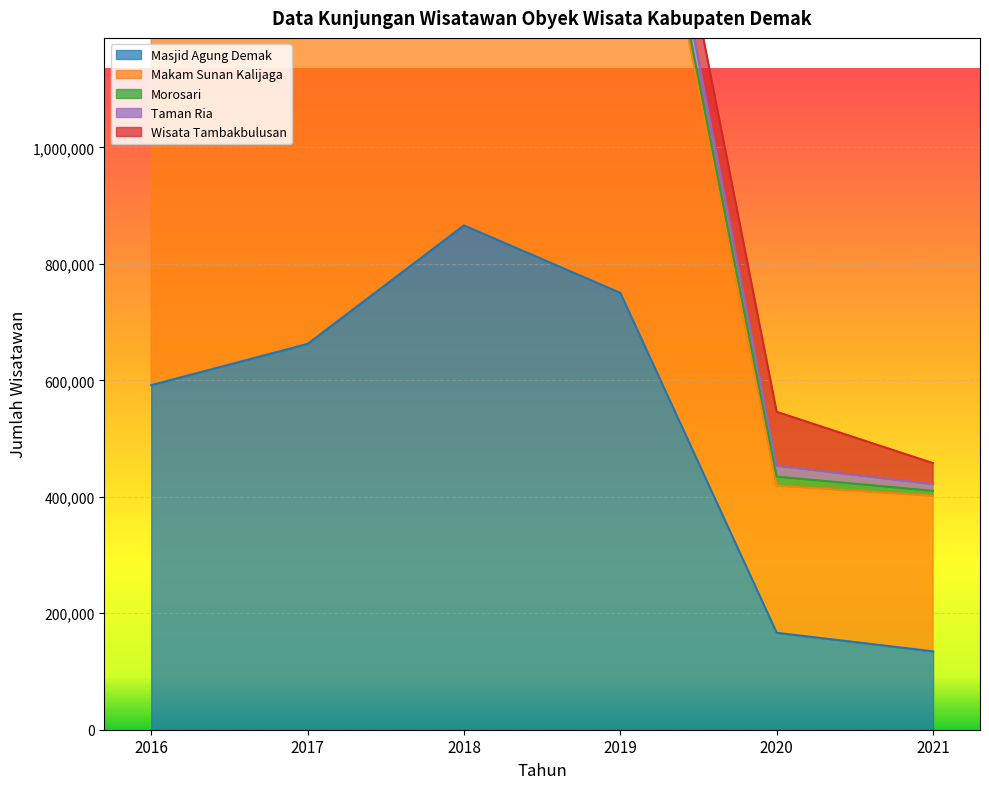

Rank the categories by Morosari value from lowest to highest.

2021, 2020, 2019, 2018, 2017, 2016